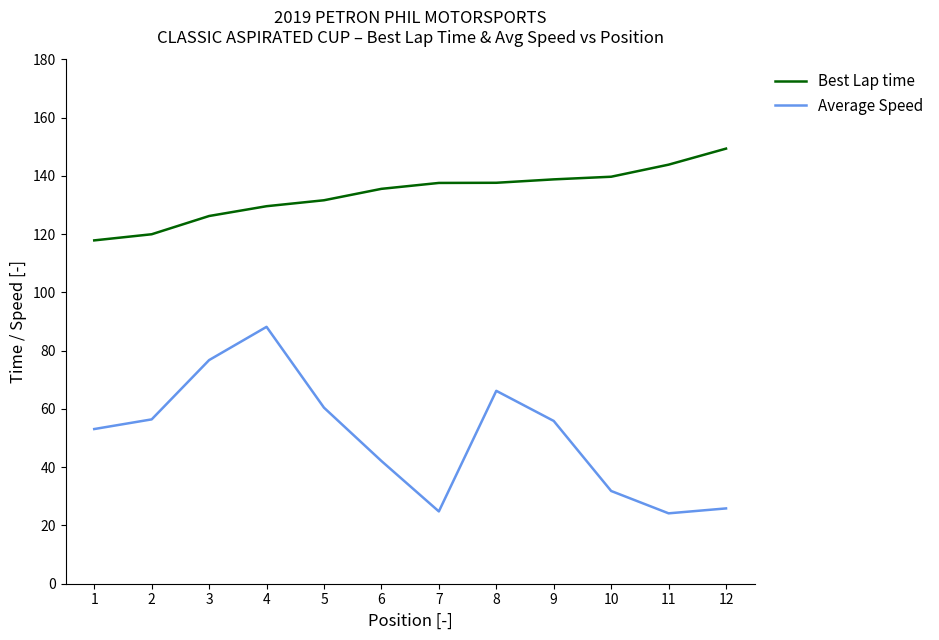

Is it true that Average Speed equals 50.8 at 10?

False